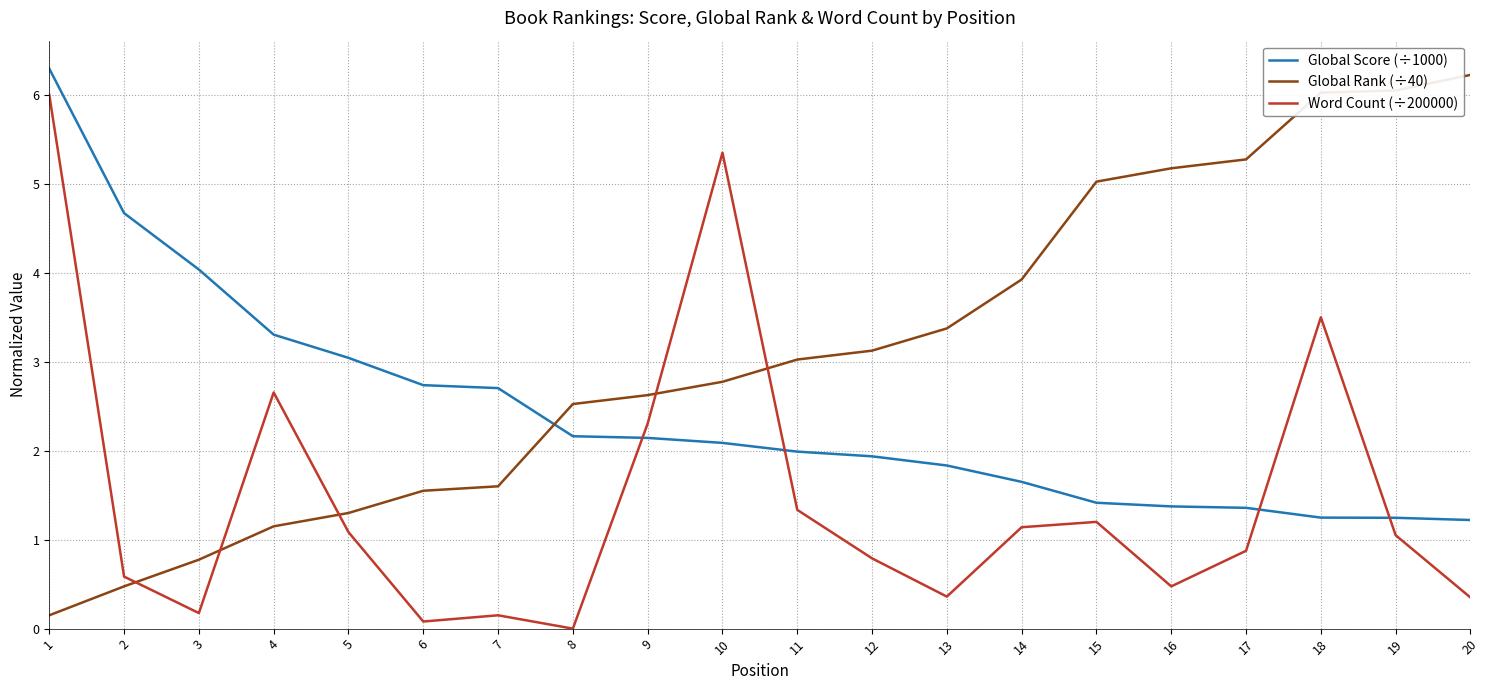

Is it true that Global Rank (÷40) equals 3.4 at 13?

True